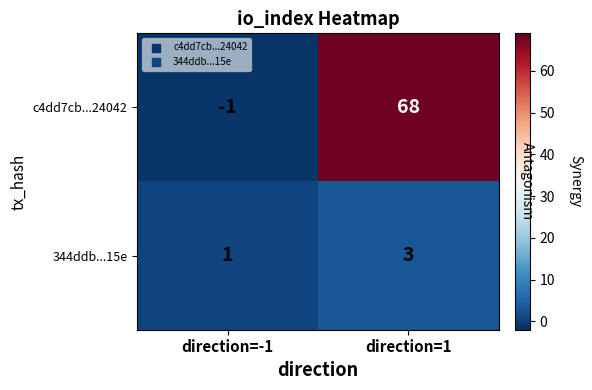

Rank the series at direction=-1 from highest to lowest value.

344ddb...15e, c4dd7cb...24042